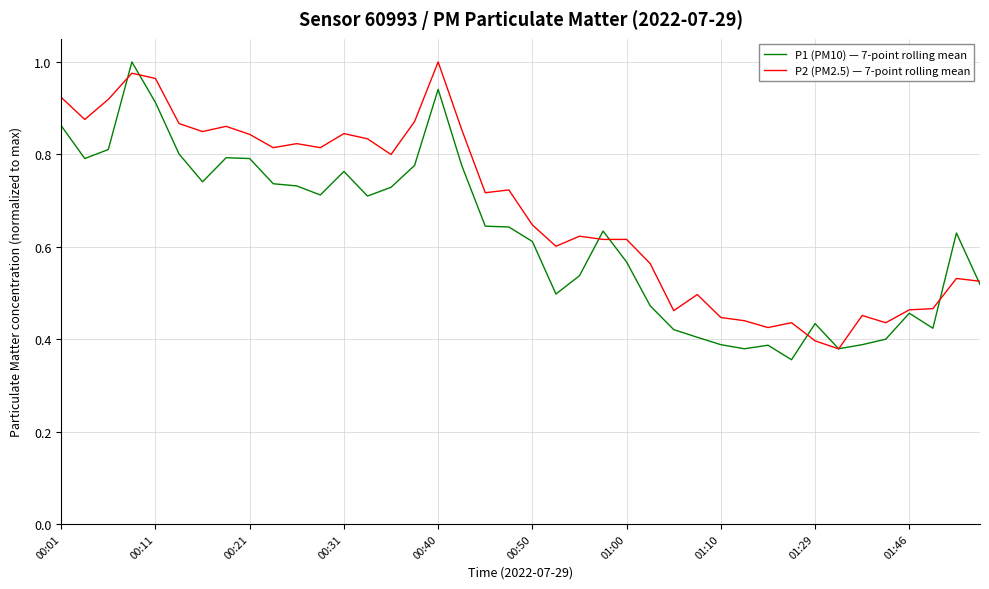

Count the number of data series in this chart.

2